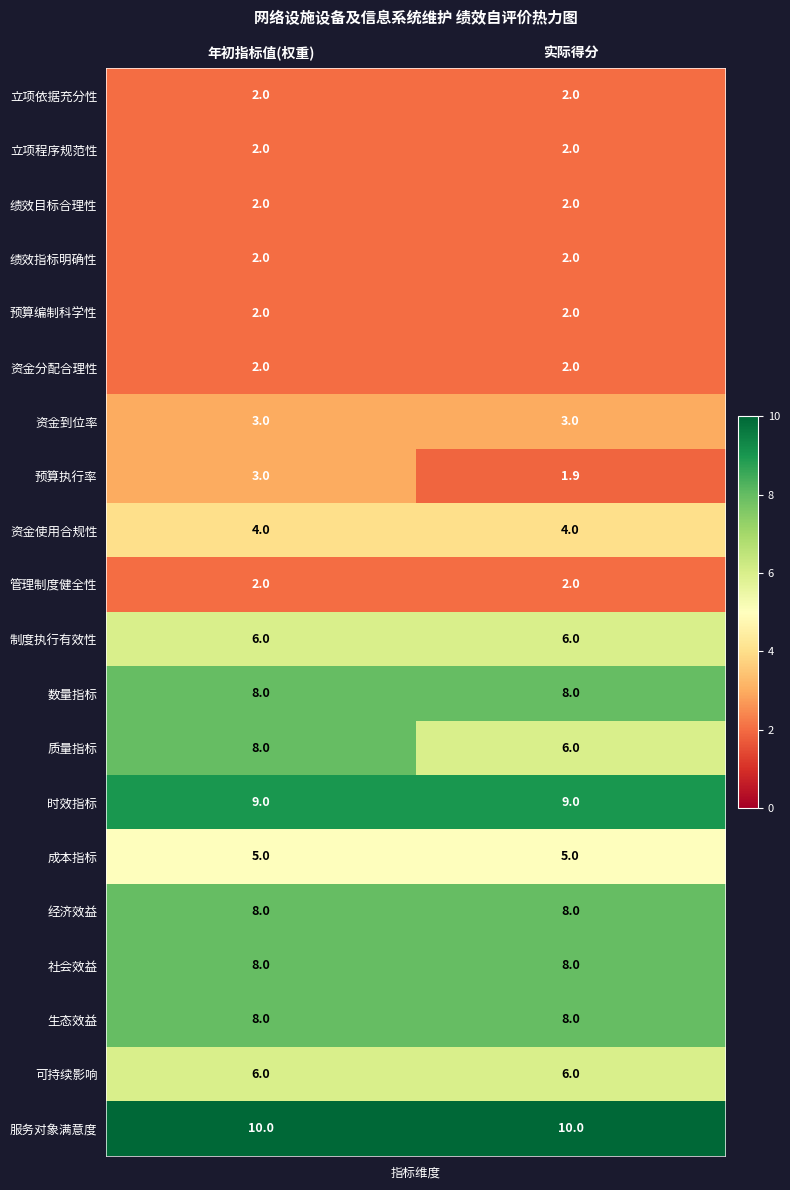

What is the average value of the 资金分配合理性 series?

2.0